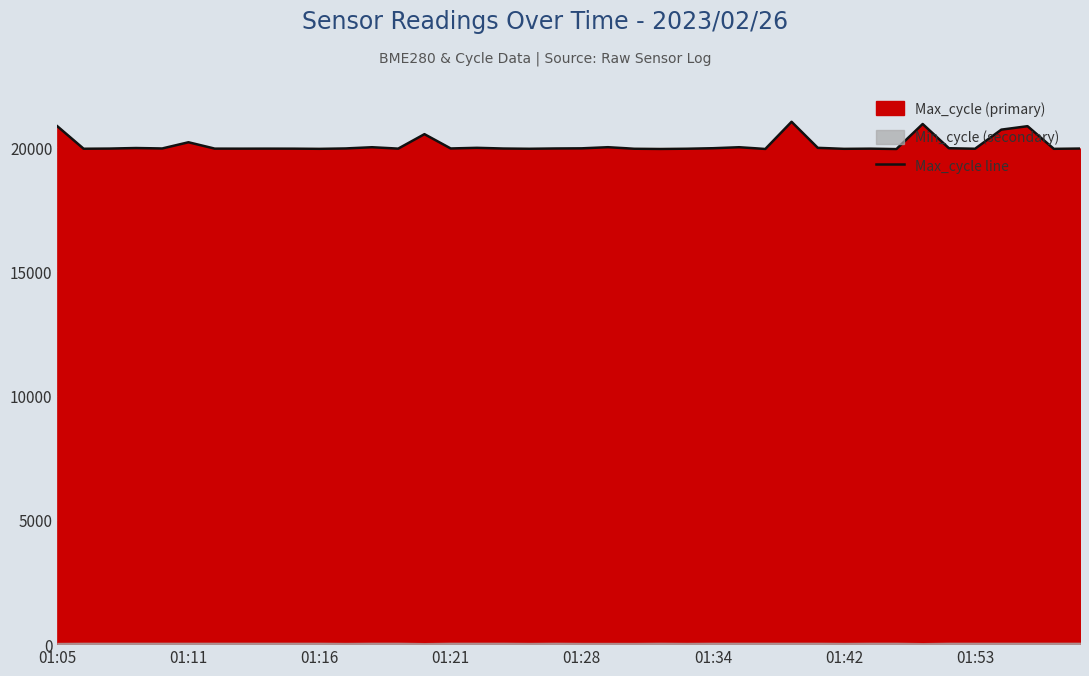

Is it true that the value at 23 is 29082?

False